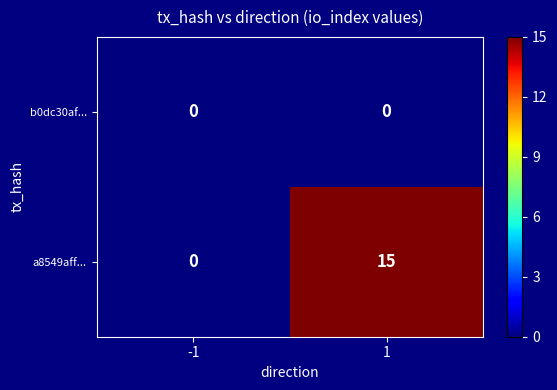

Count the number of categories in the chart.

2